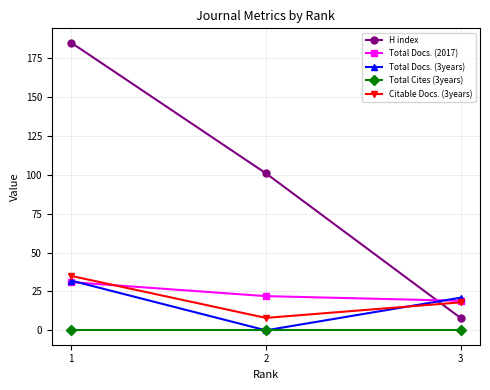

Which series has the largest range (max minus min)?

H index